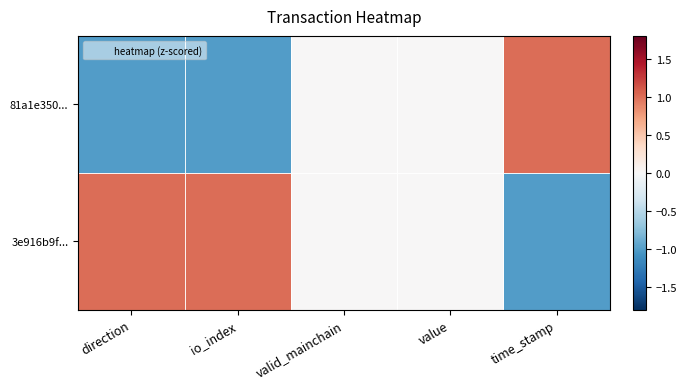

How many distinct data groups are displayed?

2